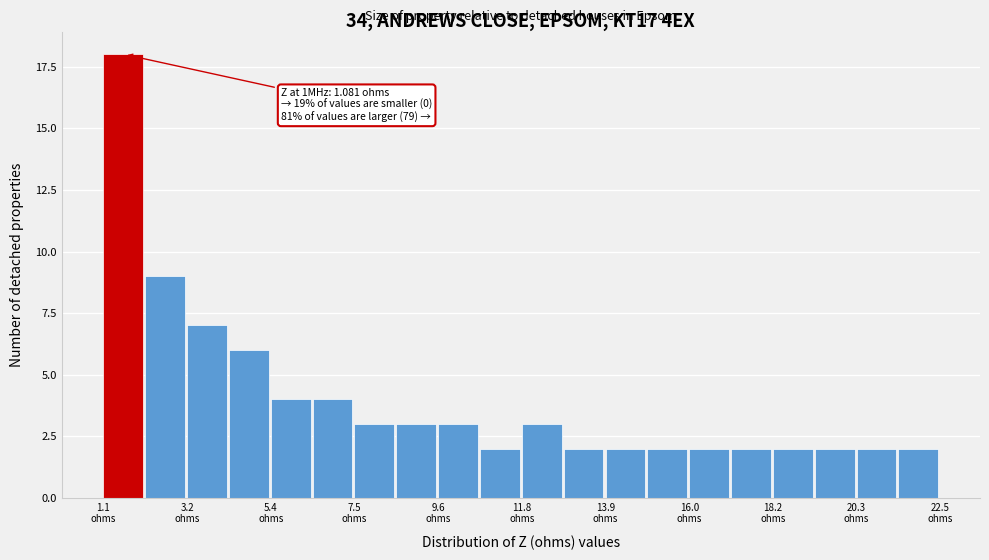

Around what value on the x-axis is the tallest bar? Give the approximate position of its centre, as read against the axis.

1.5